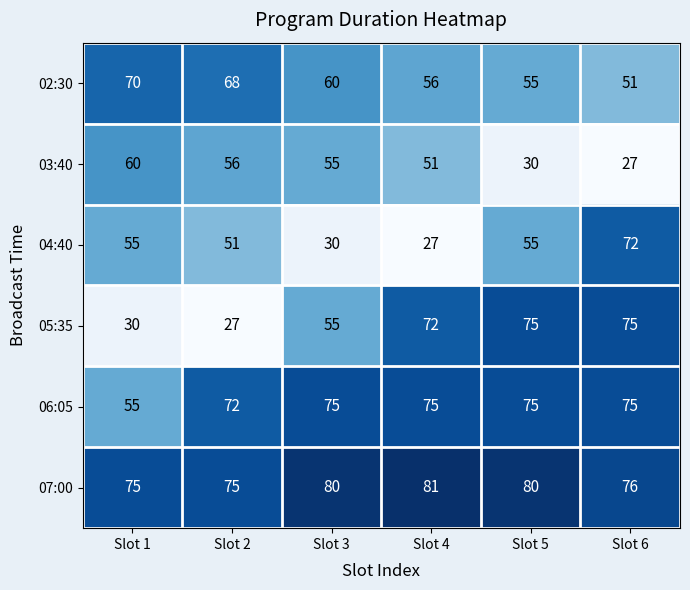

What is the maximum value shown in the chart?

81